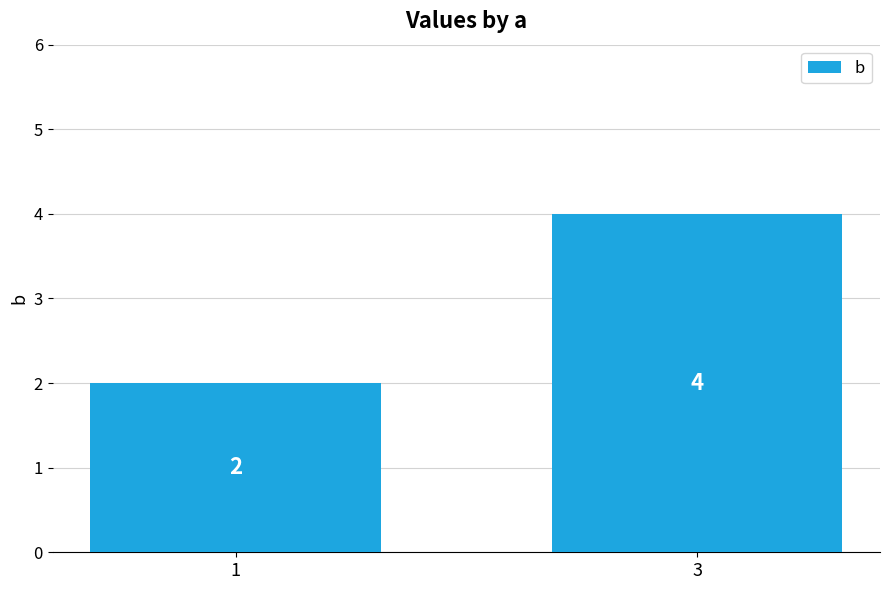

Does the chart contain any negative values?

No